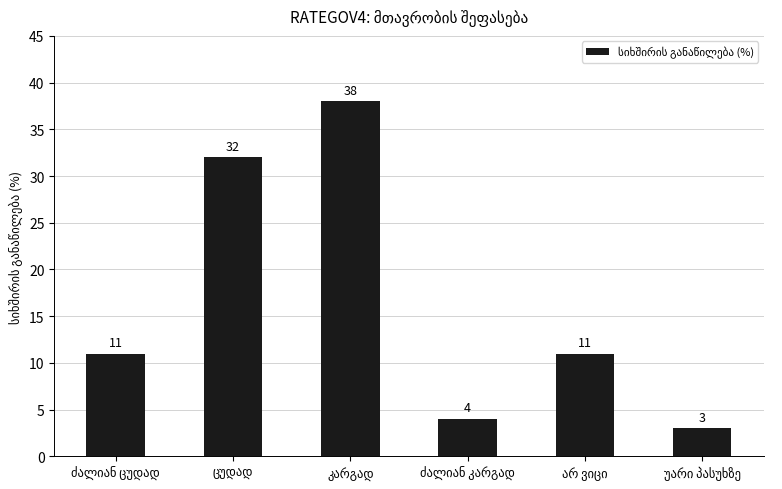

What is the greatest value displayed?

38